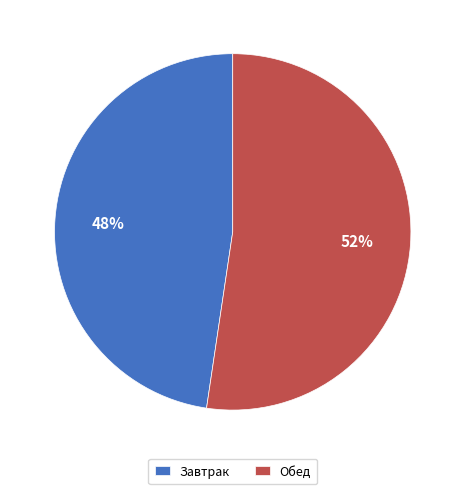

Is the sum of Завтрак and Обед greater than half?

Yes